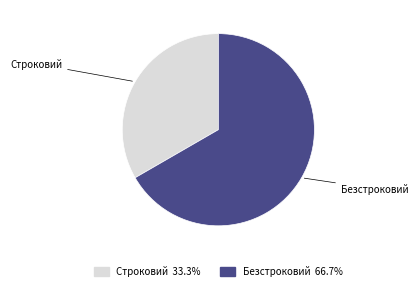

True or false: Строковий accounts for 33% of the total.

True